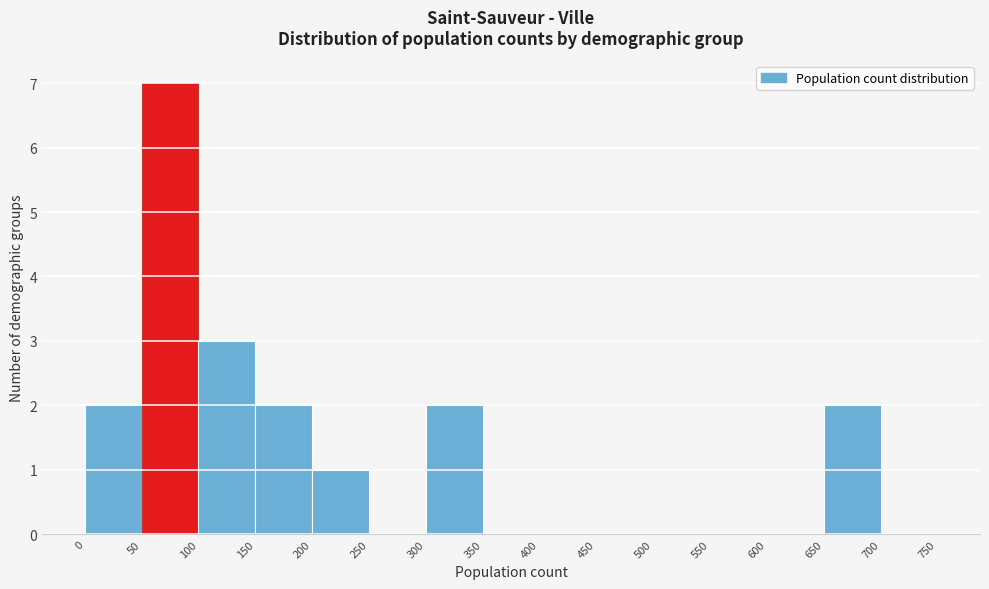

Reading left to right, transcribe this chart: for each bar, give the range it covers on the x-axis and its height. The values are not printed on the chart, so give them approximately, as read against the axis.

0 to 50: 2
50 to 100: 7
100 to 150: 3
150 to 200: 2
200 to 250: 1
250 to 300: 0
300 to 350: 2
350 to 400: 0
400 to 450: 0
450 to 500: 0
500 to 550: 0
550 to 600: 0
600 to 650: 0
650 to 700: 2
700 to 750: 0